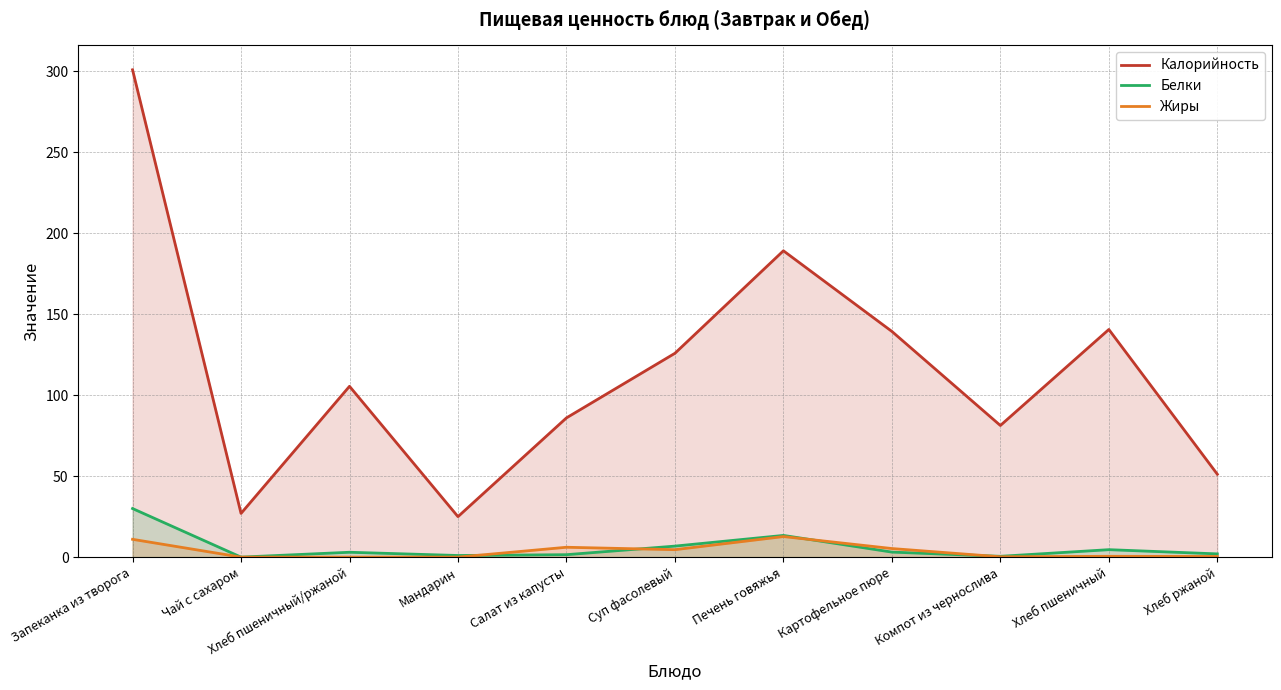

Is the value of Белки at Компот из чернослива greater than the value of Жиры at Хлеб пшеничный?

No